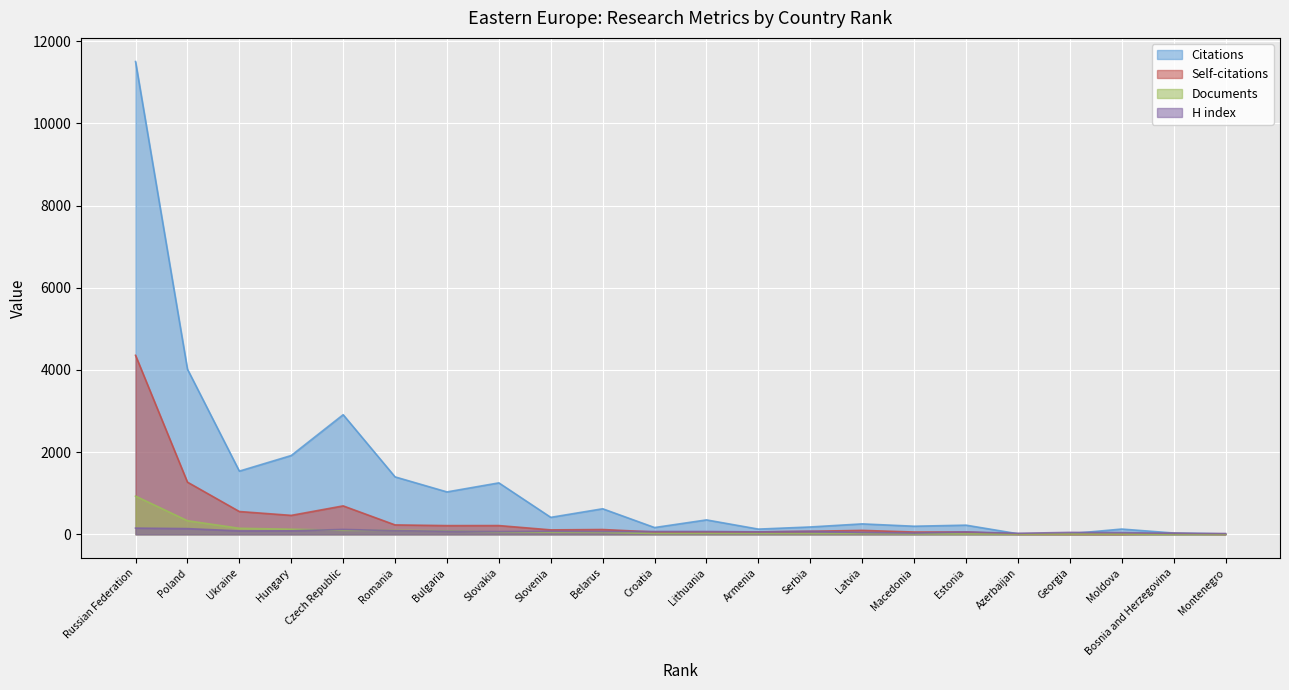

How many interior local valleys does the Citations series have?

7